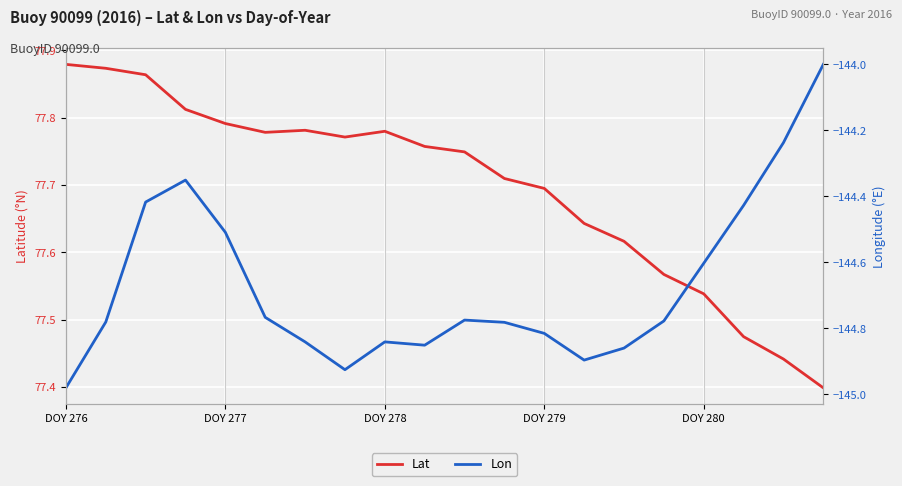

In Lat, how many points are lower than both neighbors (excluding endpoints)?

2